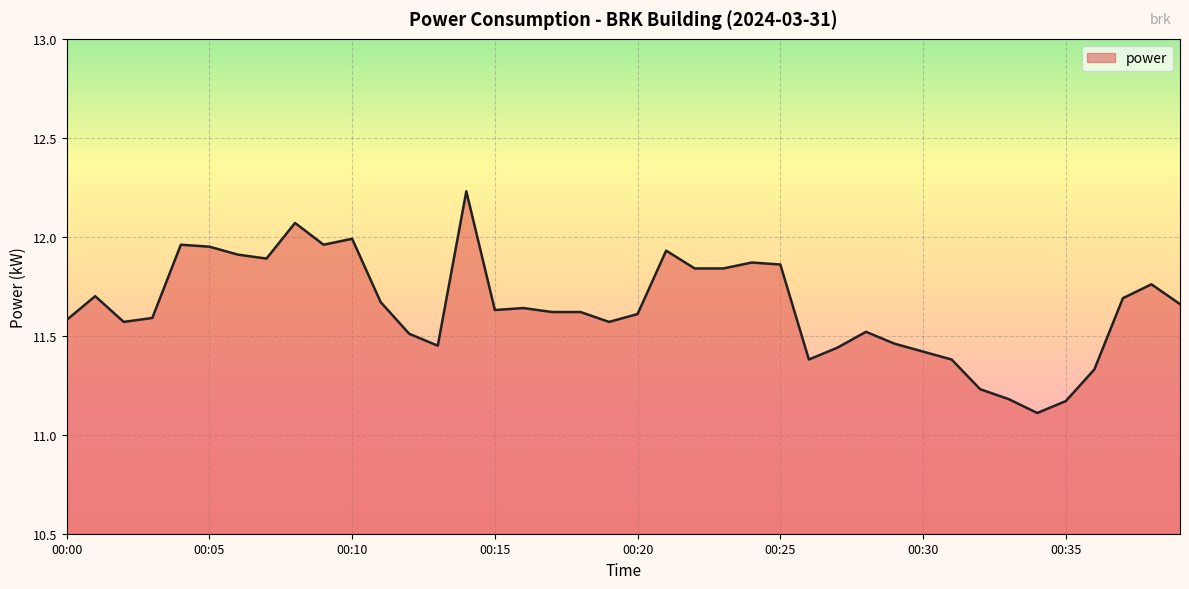

What is the difference between the maximum and minimum values?

1.1